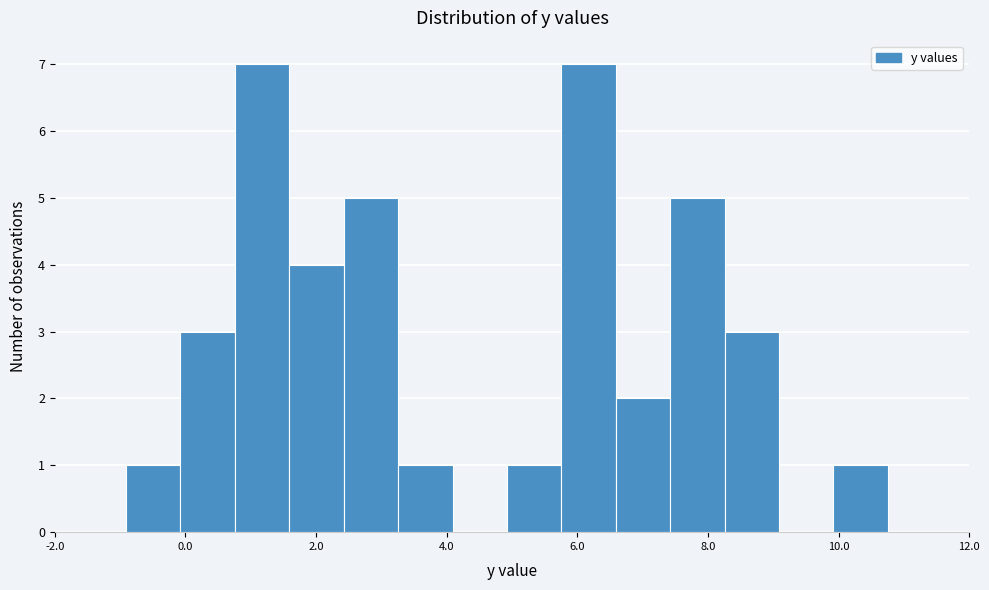

How tall is the bar that spans 7.4 to 8.2 on the x-axis? Neither the bar edges nor the heights are printed on the chart, so give them approximately, as read against the axes.

5